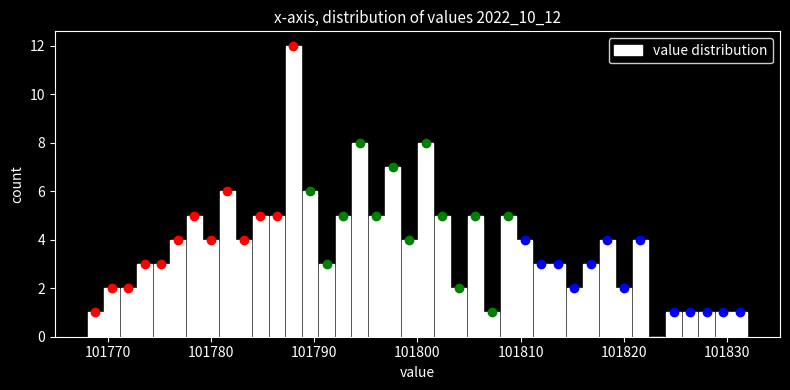

Around what value on the x-axis is the tallest bar? Give the approximate position of its centre, as read against the axis.

101788